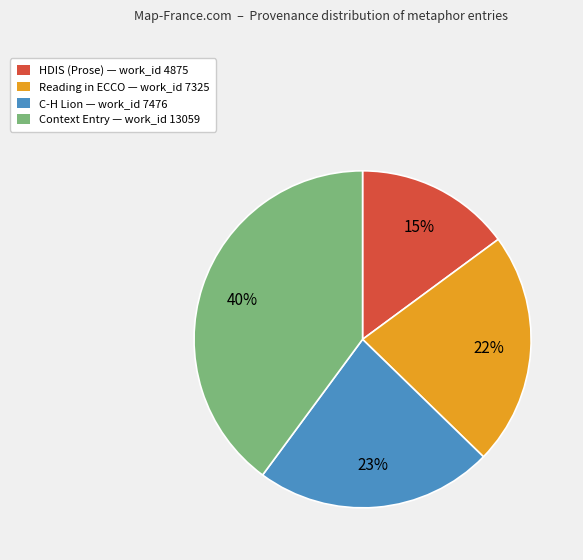

How many slices are in this pie chart?

4